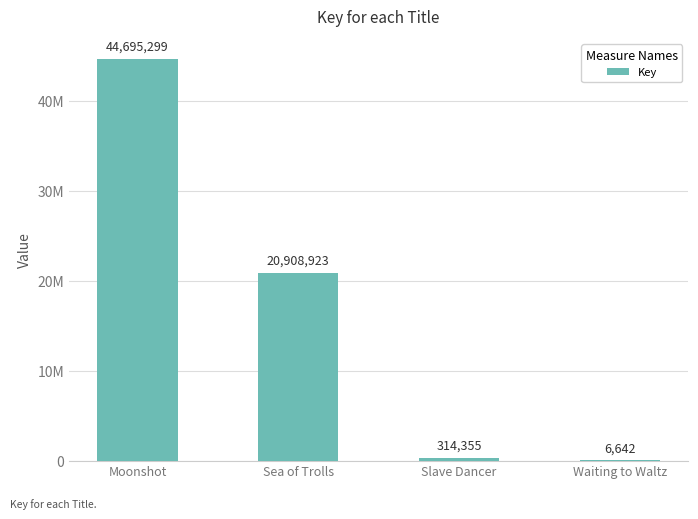

Is it true that the value at Sea of Trolls is 20908923?

True